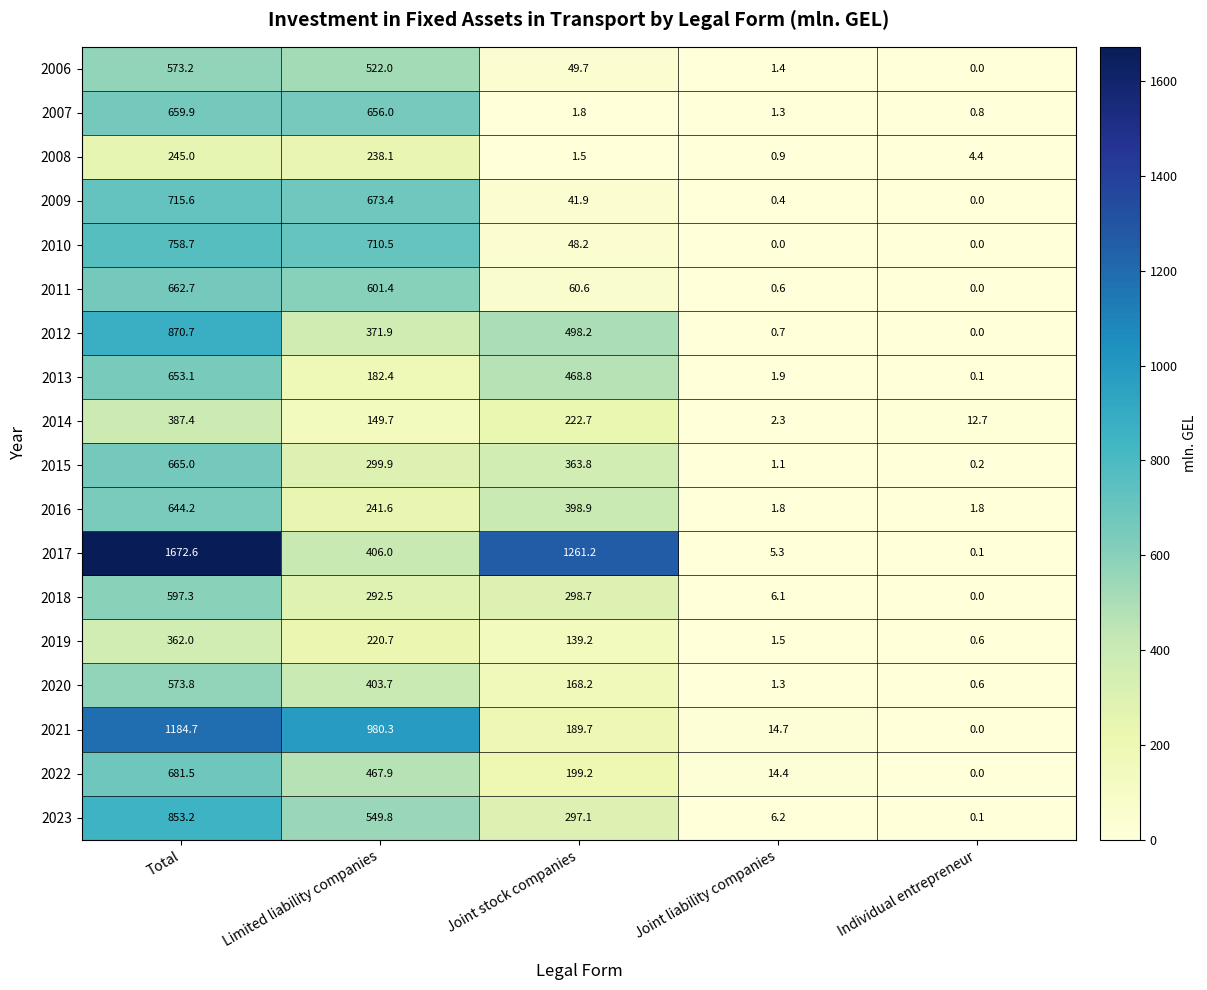

The value of 2018 at Joint stock companies is 190.1. True or false?

False